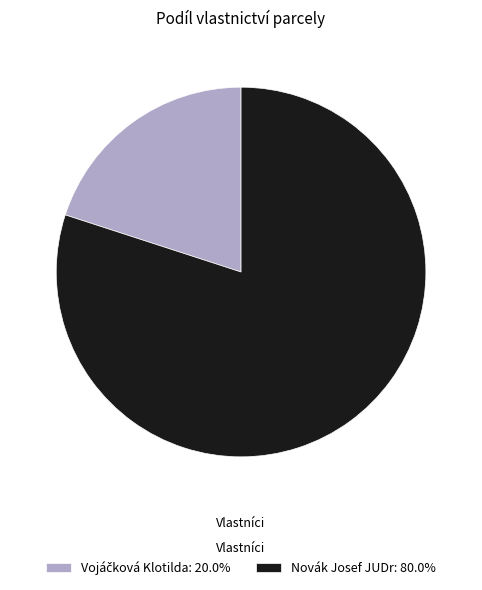

Which slice is the largest?

Novák Josef JUDr